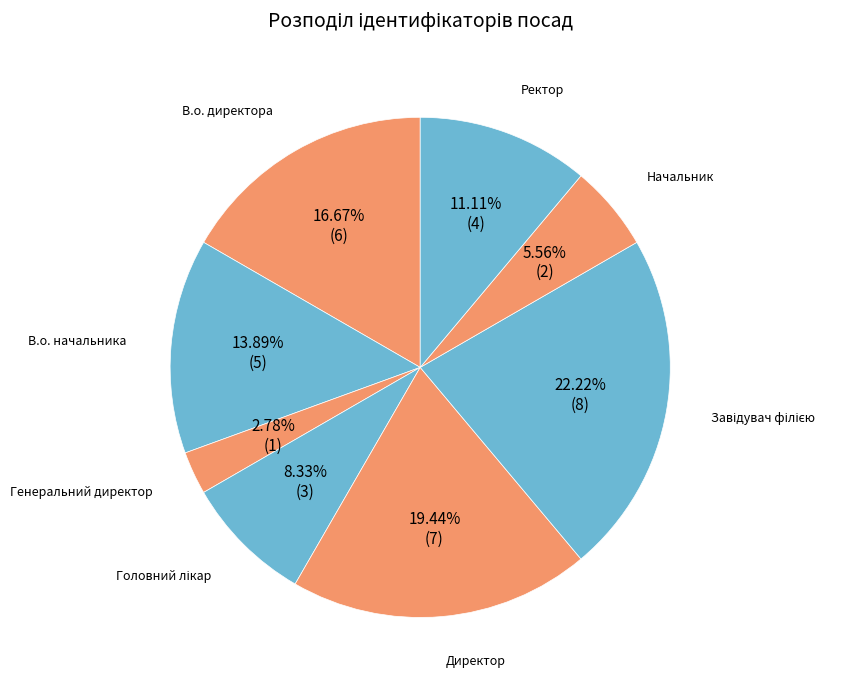

What is the ratio of the value at В.о. начальника to the value at В.о. директора?

0.8